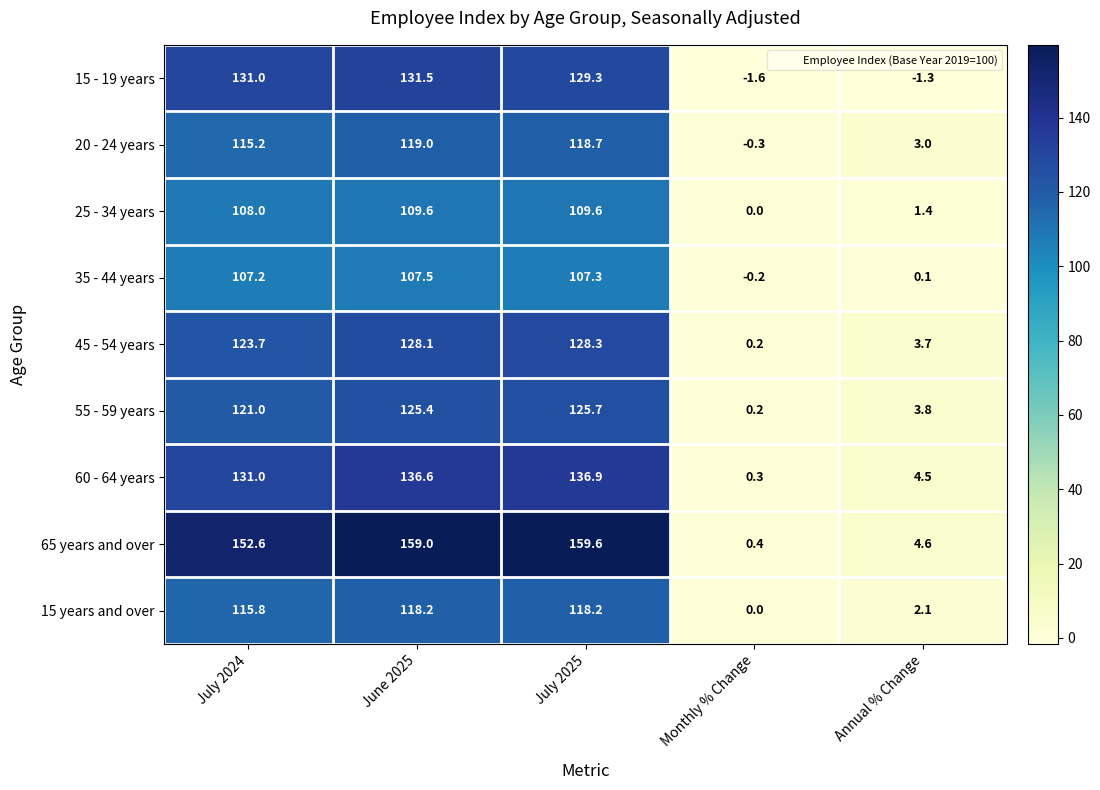

How many negative values does the 15 - 19 years series have?

2